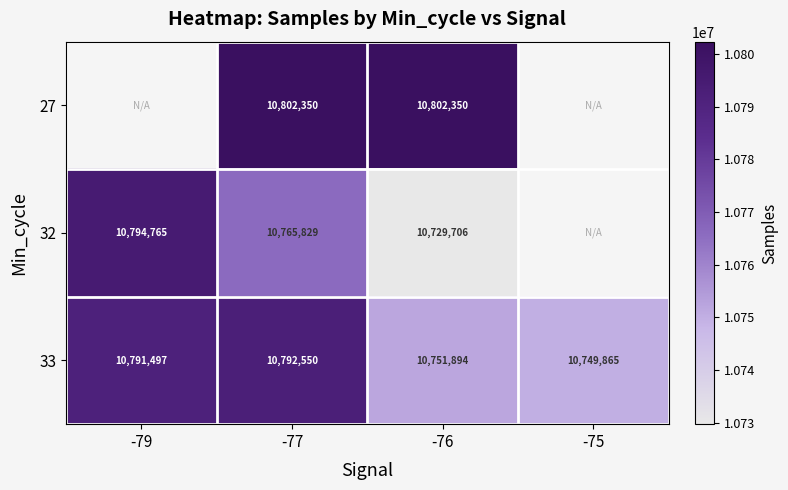

Is it true that 32 equals 18621949.5 at -77?

False